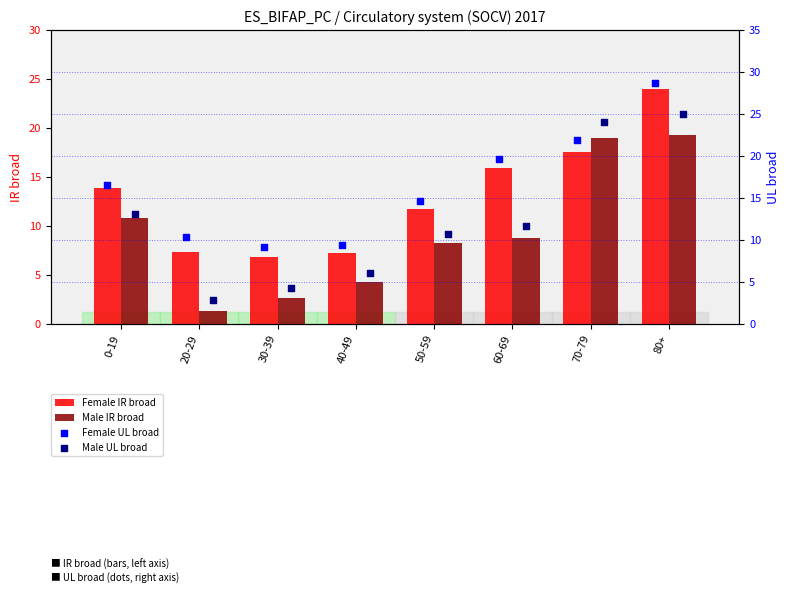

Which series has the largest total across all categories?

Female UL broad